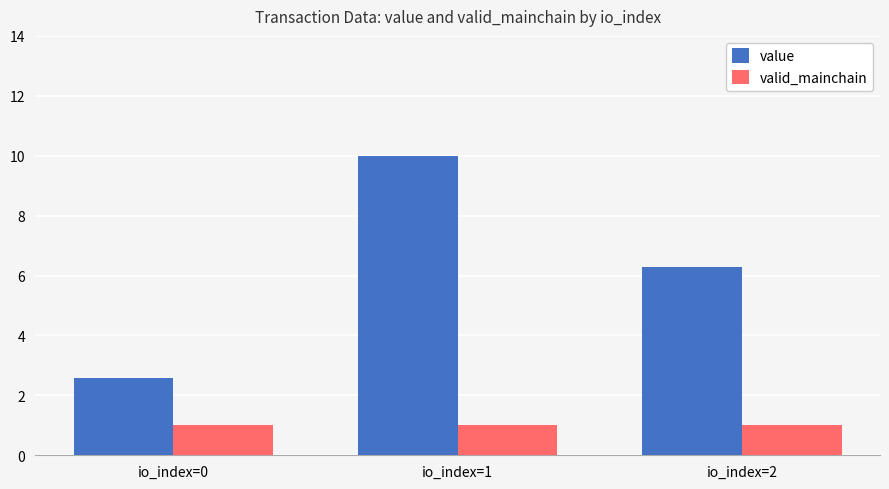

Is it true that value equals 6.3 at io_index=2?

True